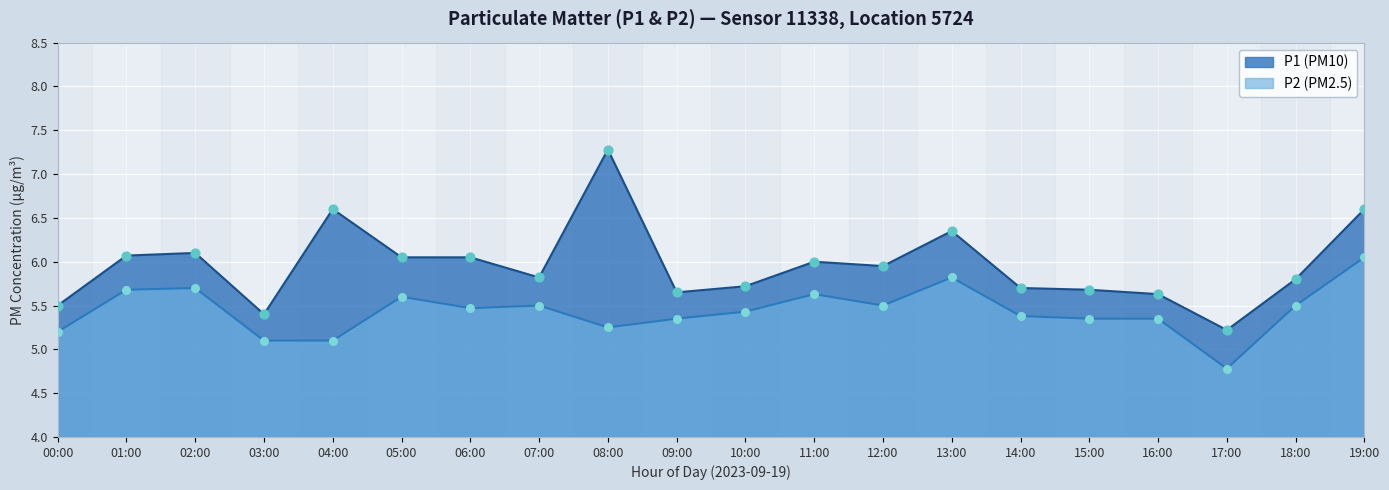

Which series has the widest spread of Y values?

P1